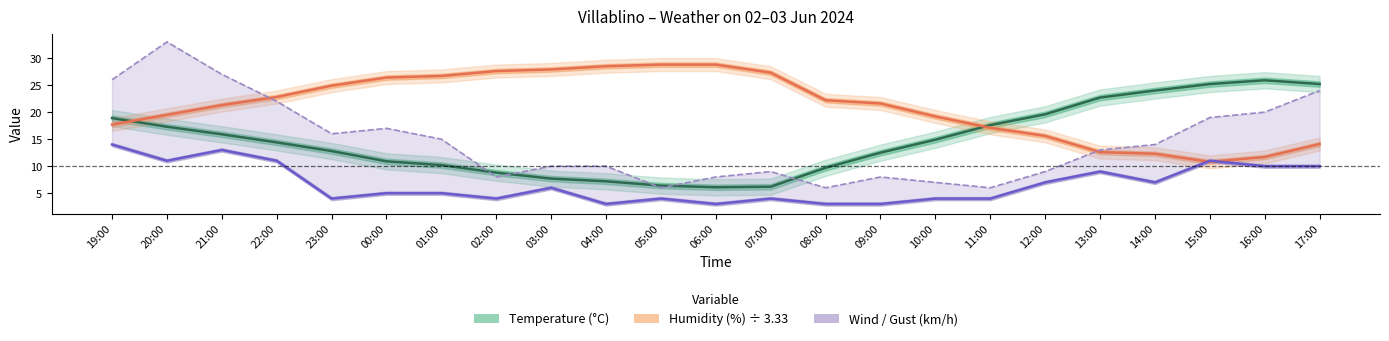

What is the value of the Wind Speed (km/h) point at the 5th from the left?

4.0